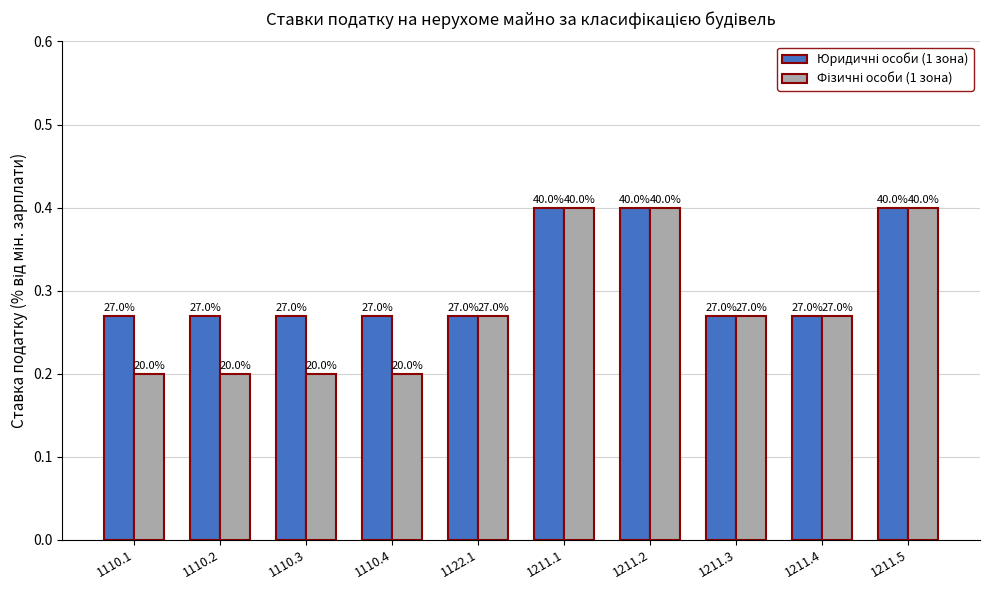

List the series in order of their overall mean, highest first.

Юридичні особи (1 зона), Фізичні особи (1 зона)